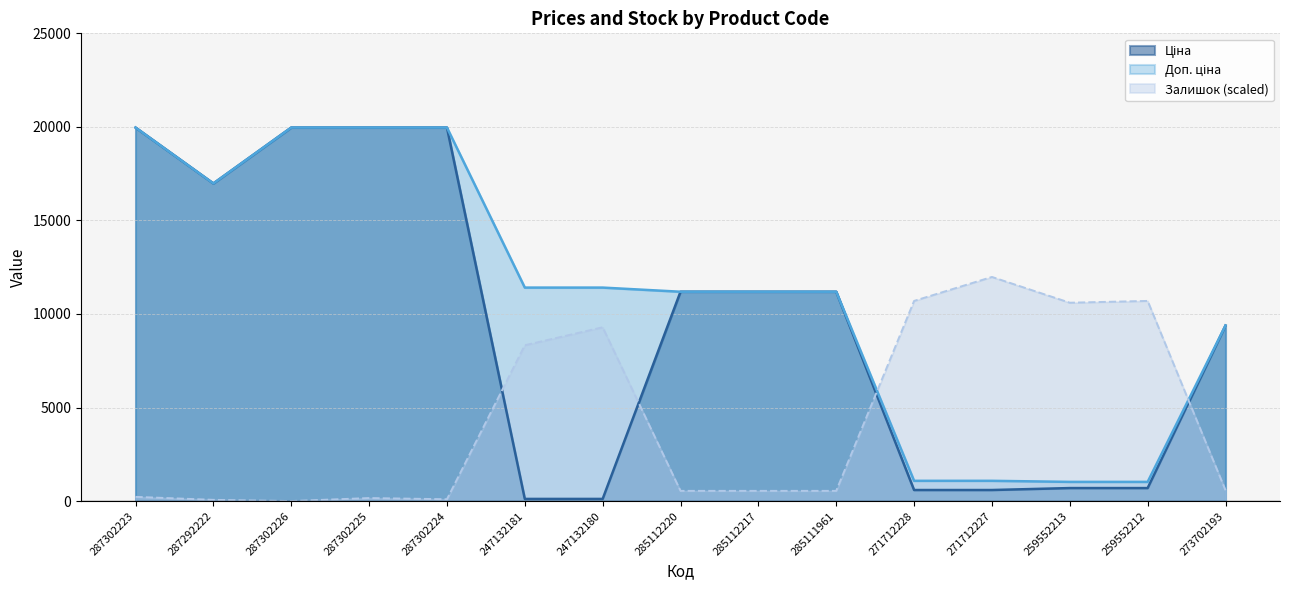

True or false: Доп. ціна has more than 0 interior local peaks.

False